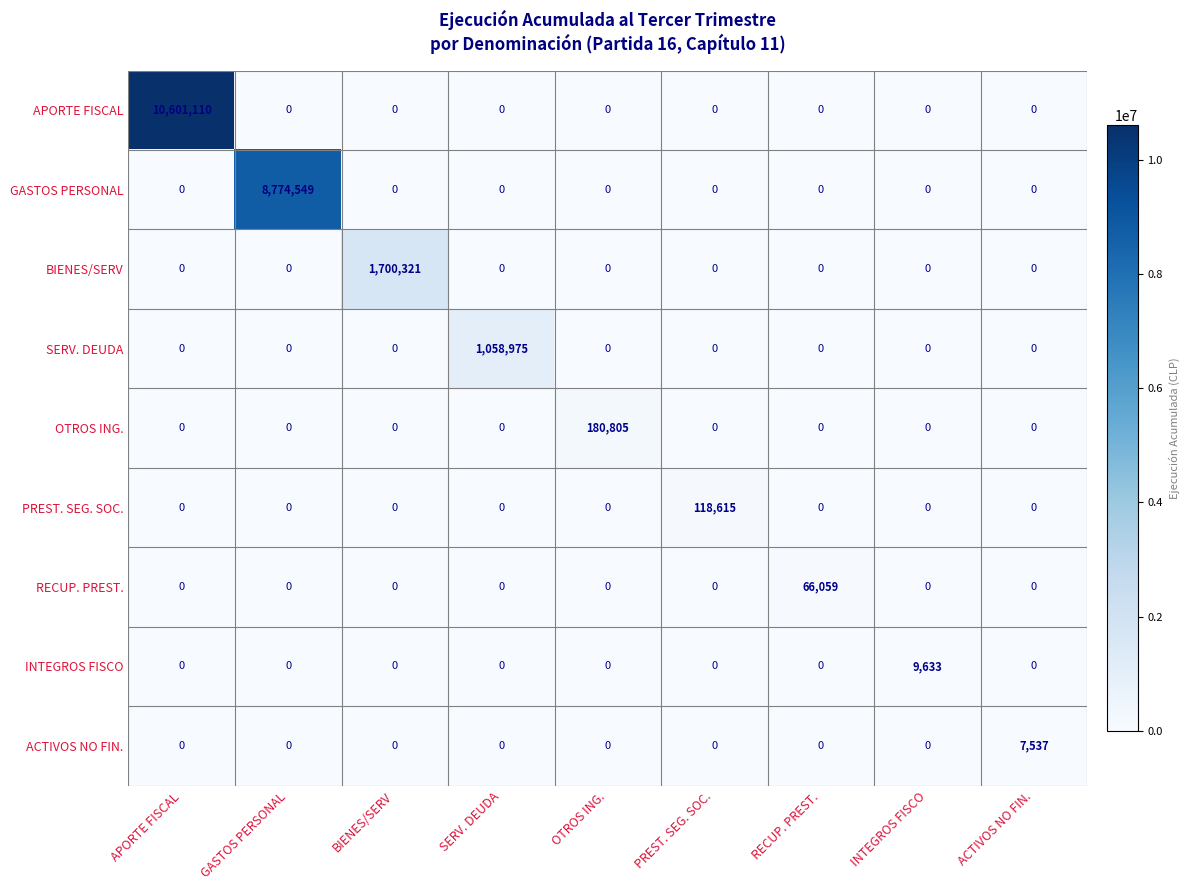

What is the greatest value displayed?

10601110